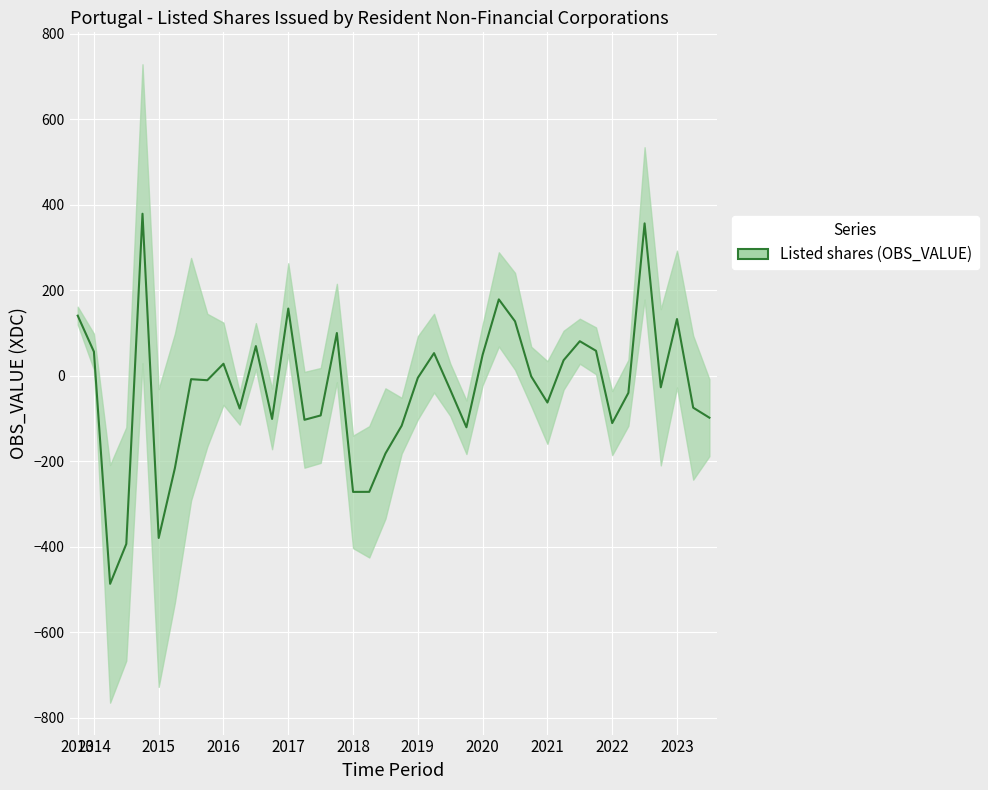

What position from the left is 2018-Q3?

20